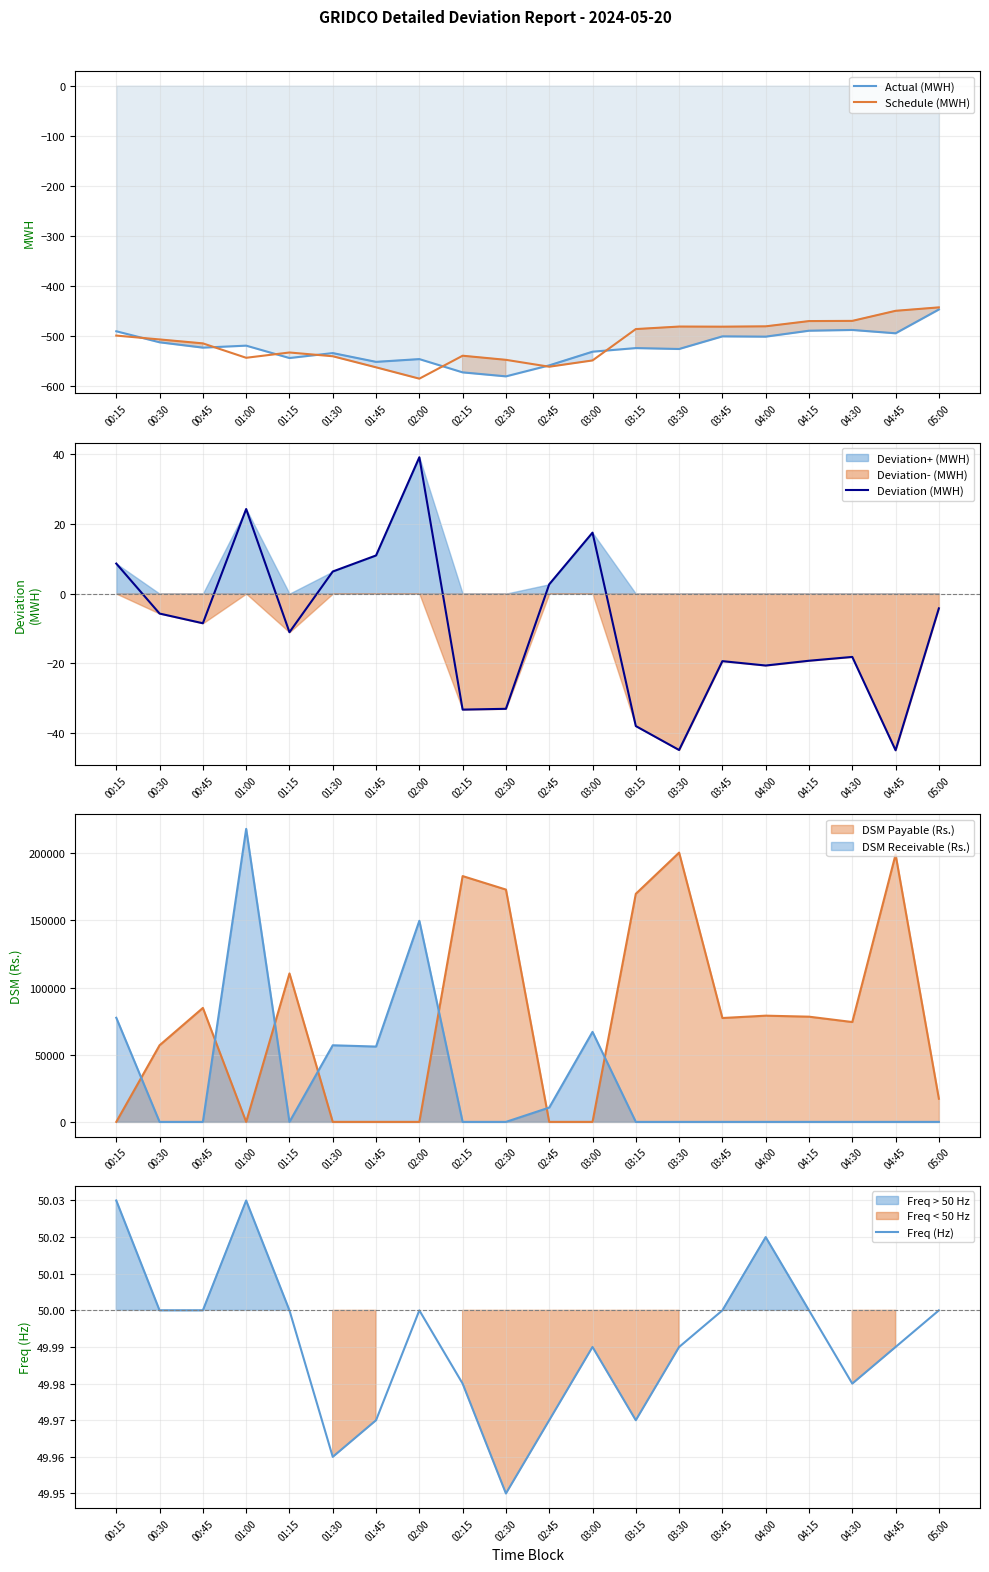

At how many categories does at least one series exceed -237?

20